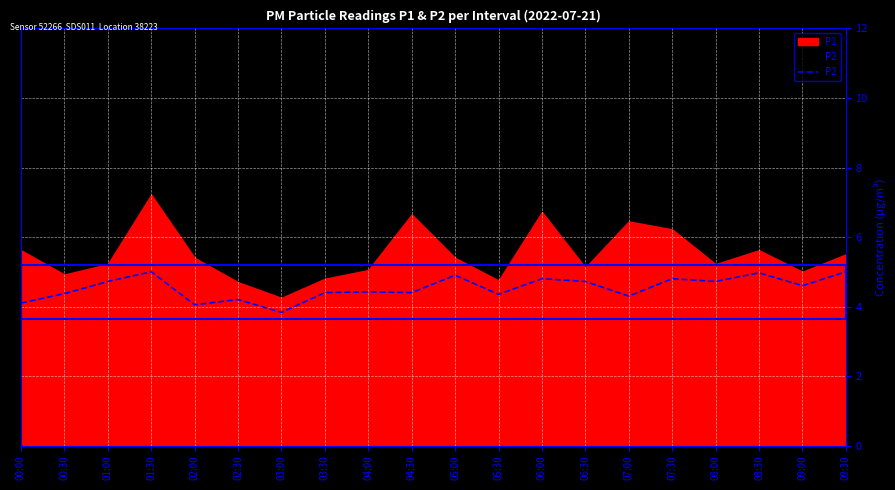

At which category does the chart reach its minimum across all series?

03:00